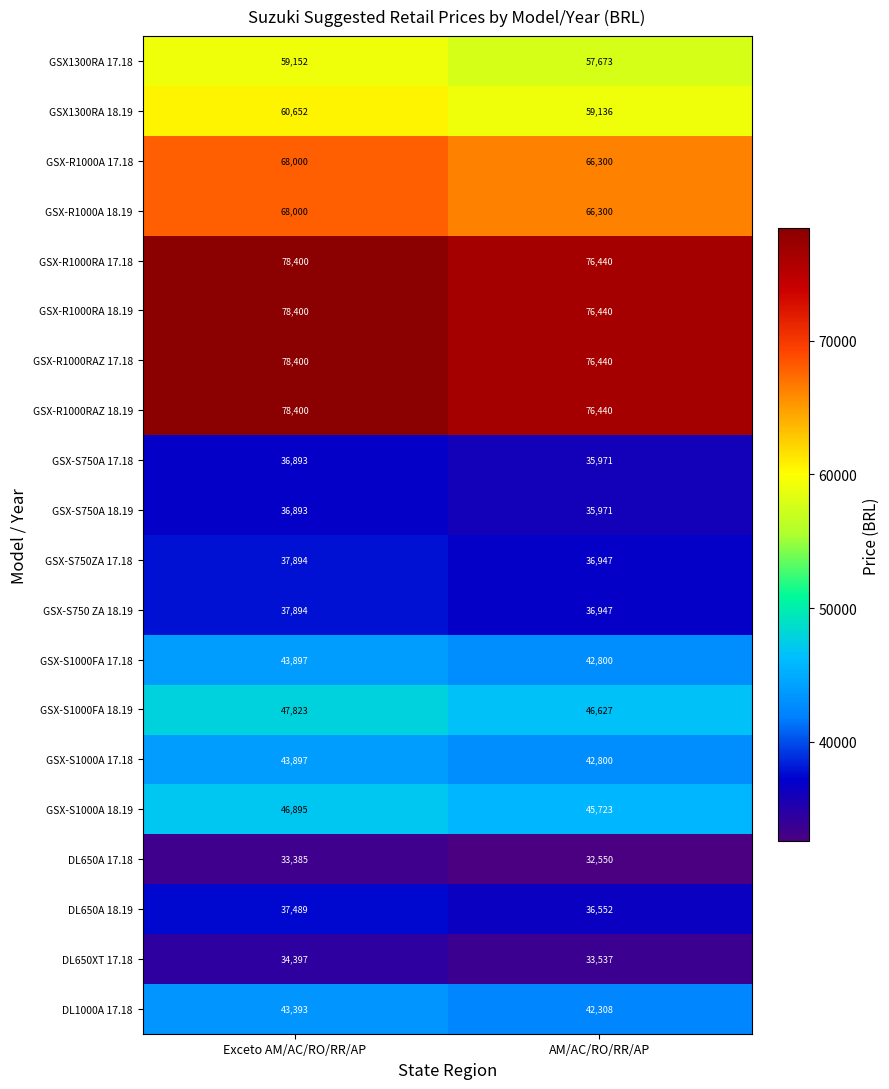

Where is GSX1300RA 17.18 nearest to the value 58412?

AM/AC/RO/RR/AP